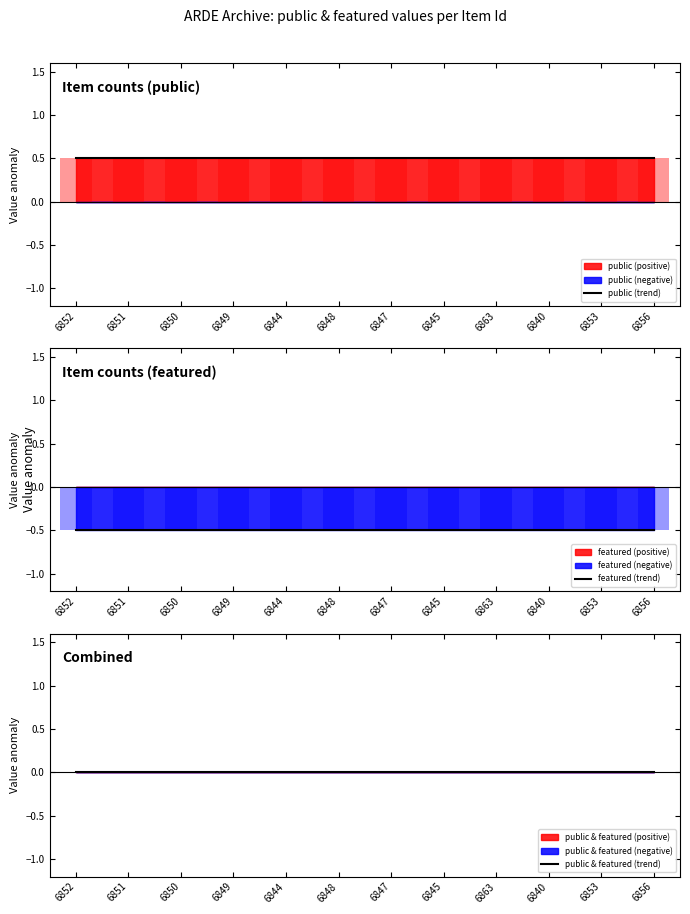

At how many categories does at least one series exceed 0?

12